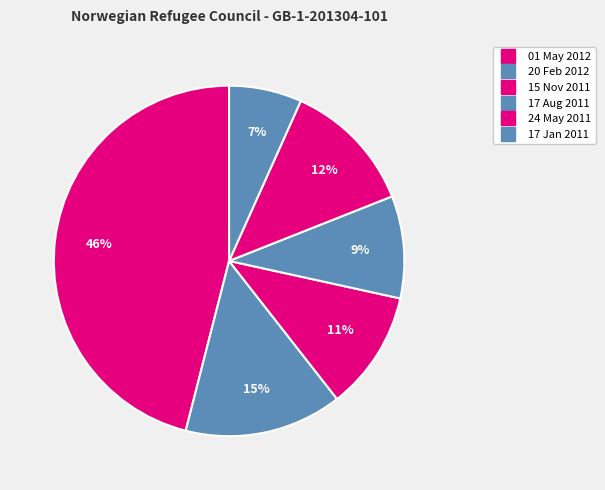

The 17 Jan 2011 slice represents 14% of the pie. True or false?

False